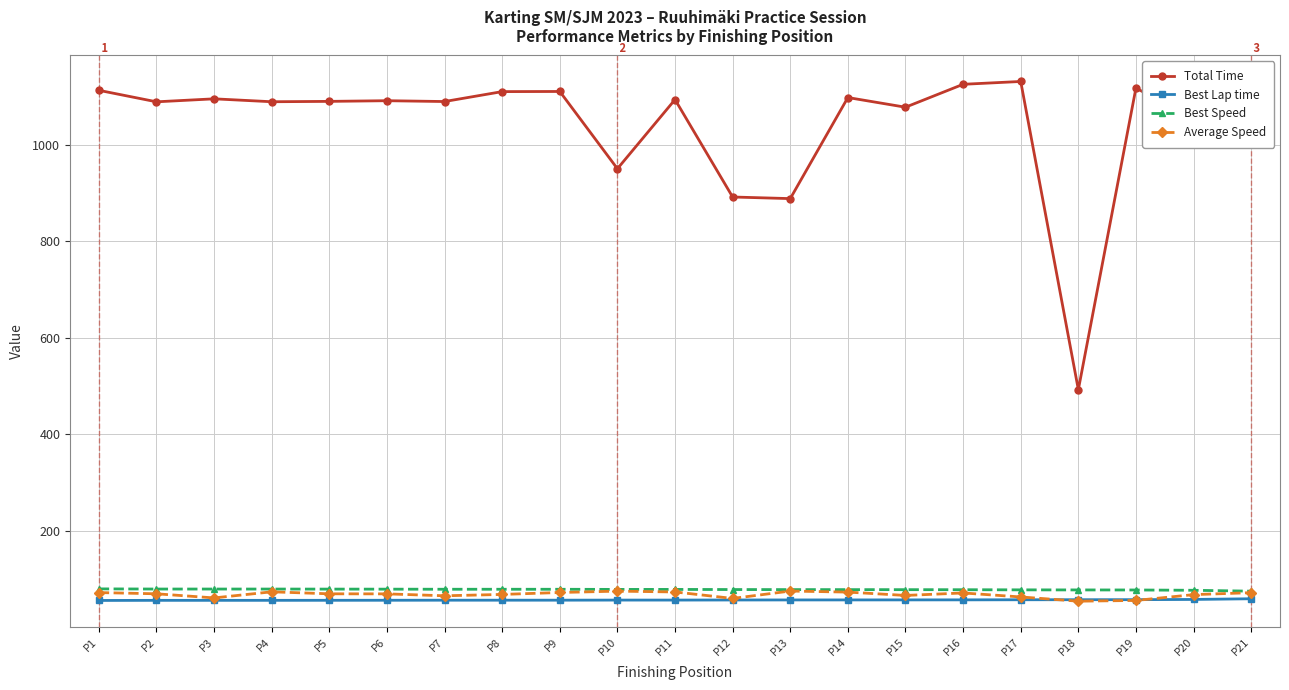

Which series has the largest range (max minus min)?

Total Time